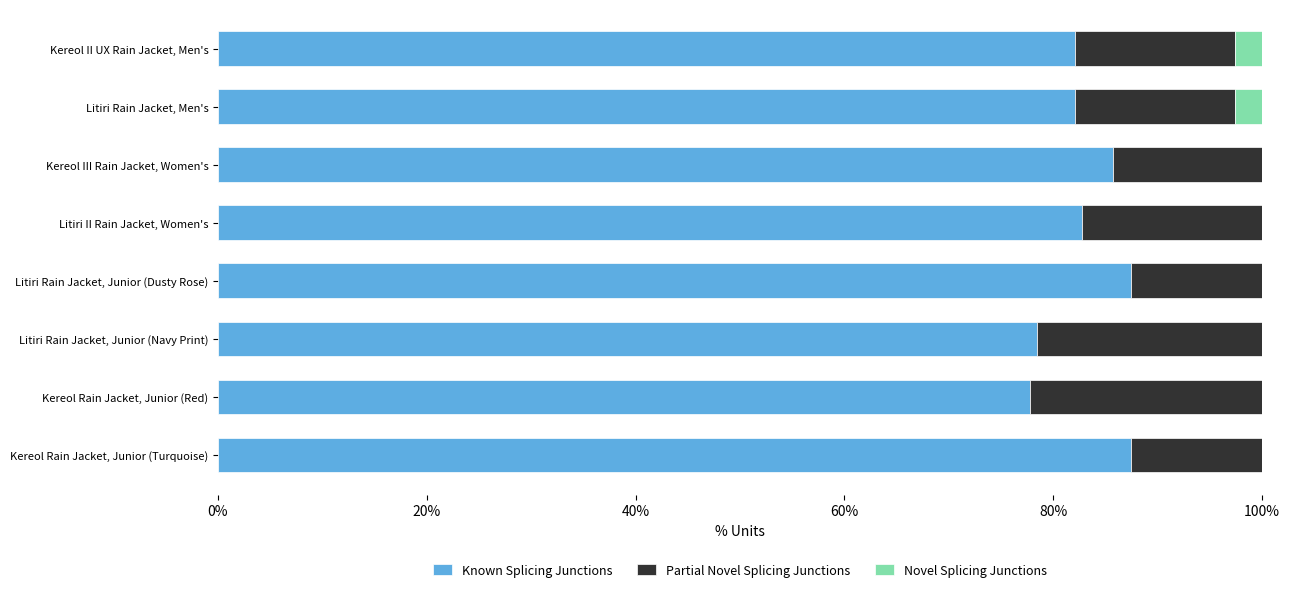

What is the sum of all Known Splicing Junctions values?

663.8